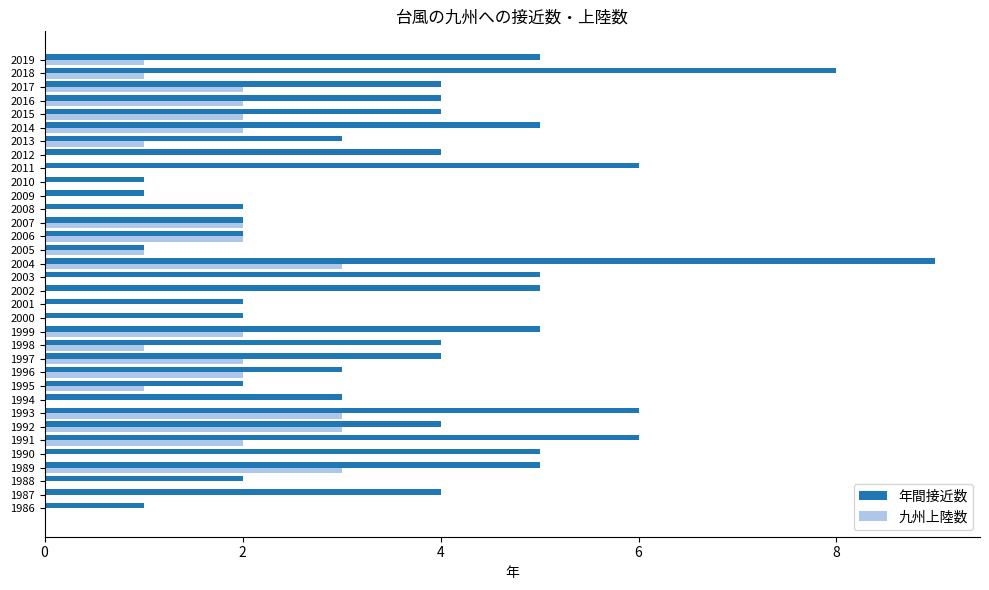

What value does the 九州上陸数 series have at 1993?

3